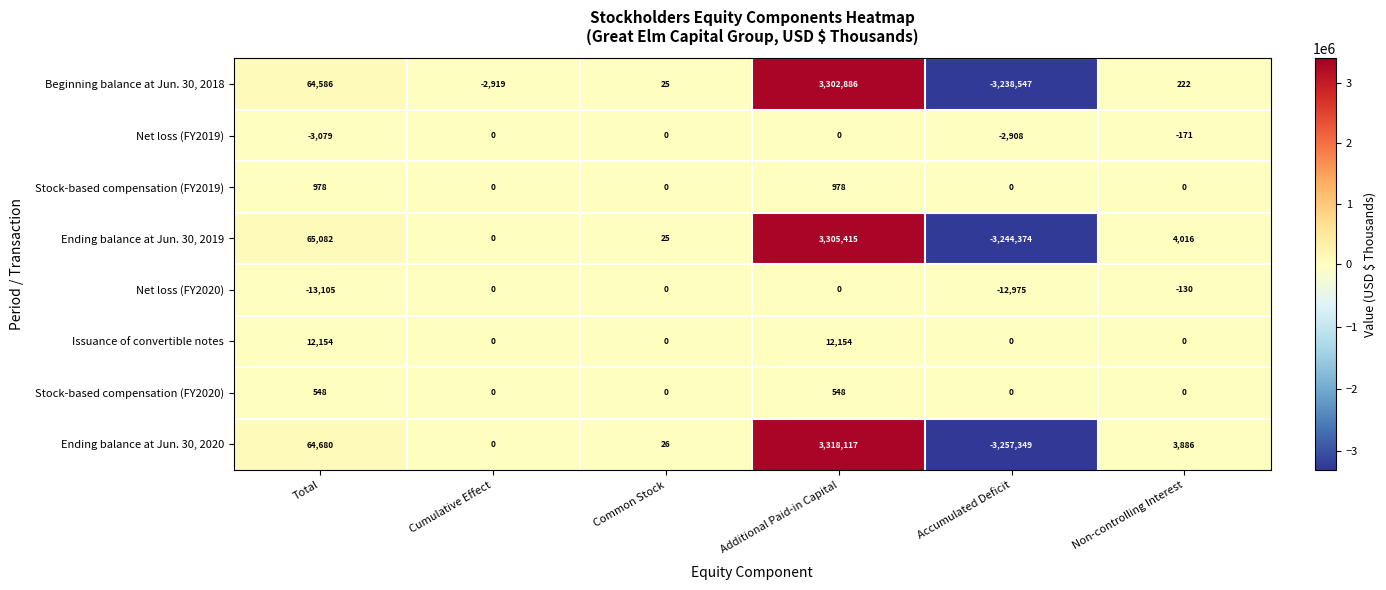

Where is Net loss (FY2019) nearest to the value -1539?

Non-controlling Interest